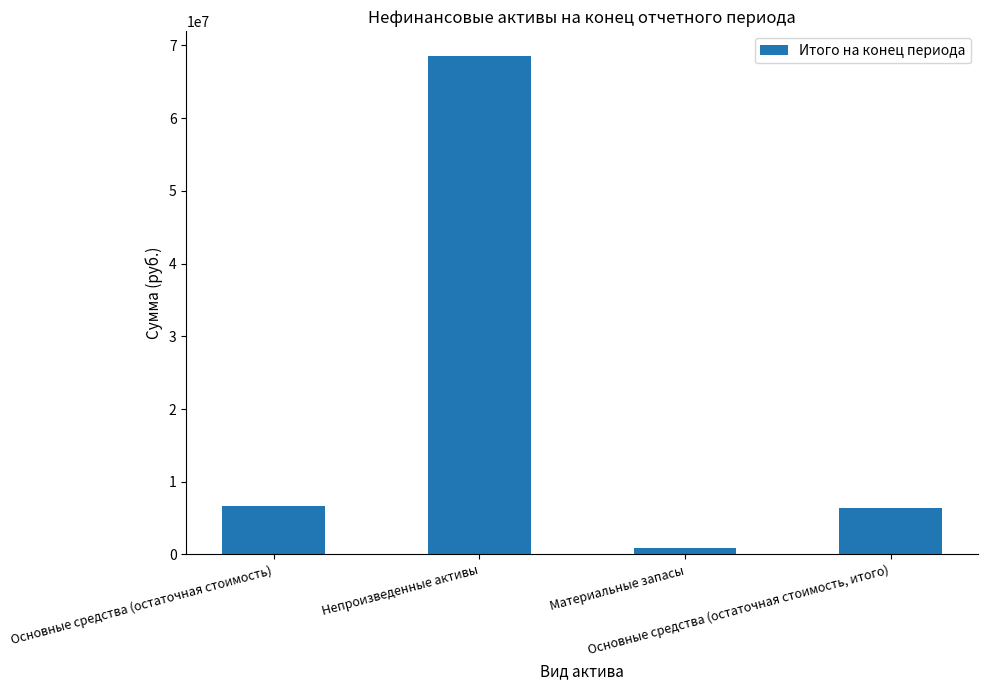

Rank the categories by value from highest to lowest.

Непроизведенные активы, Основные средства (остаточная стоимость), Основные средства (остаточная стоимость, итого), Материальные запасы